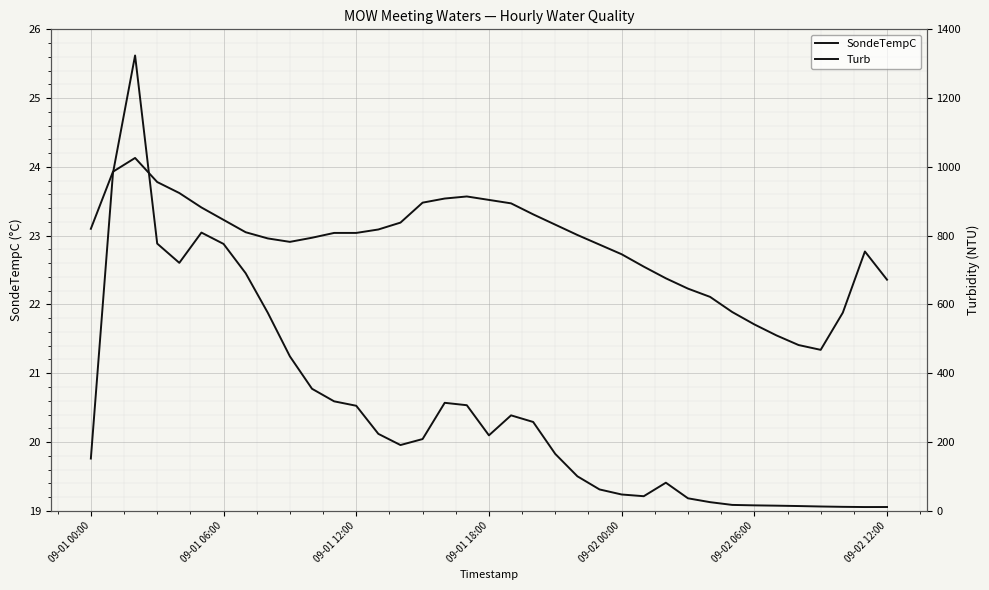

What is the difference between the maximum and second lowest values in the Turb series?

1313.0